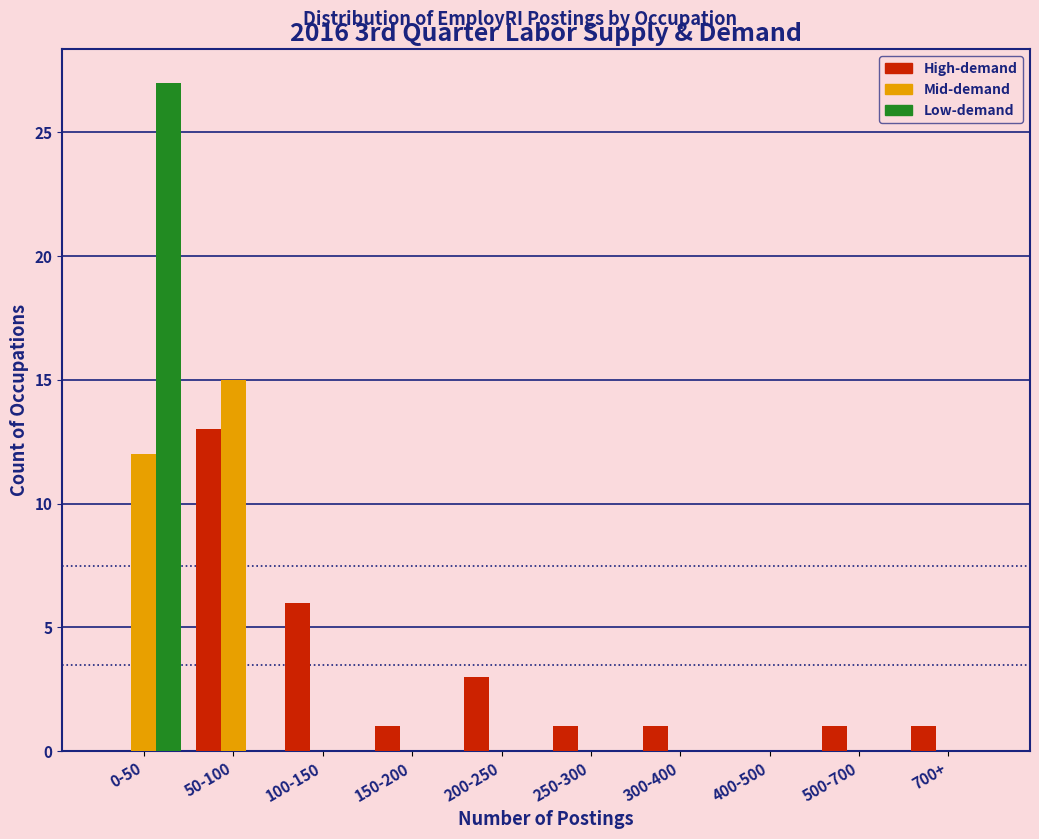

What is the total value across all series at 100-150?

6